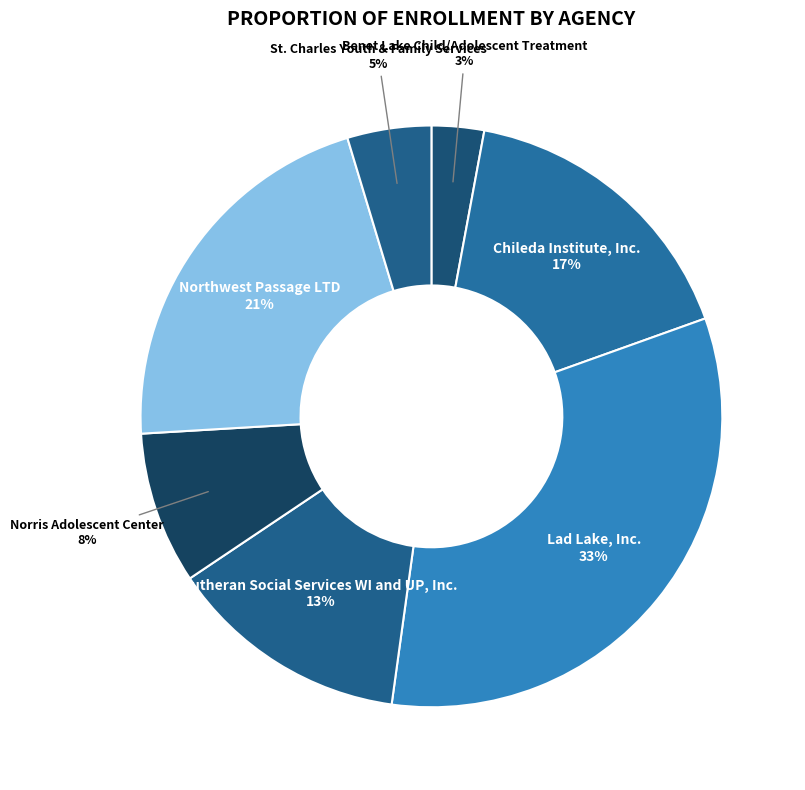

Between Lutheran Social Services WI and UP, Inc. and Norris Adolescent Center, which is larger?

Lutheran Social Services WI and UP, Inc.